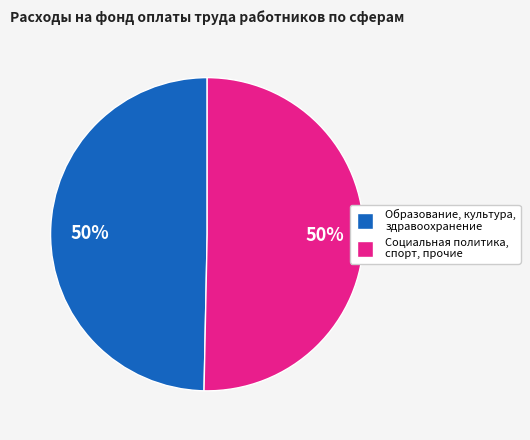

To the nearest percent, what is the average slice percentage?

50%